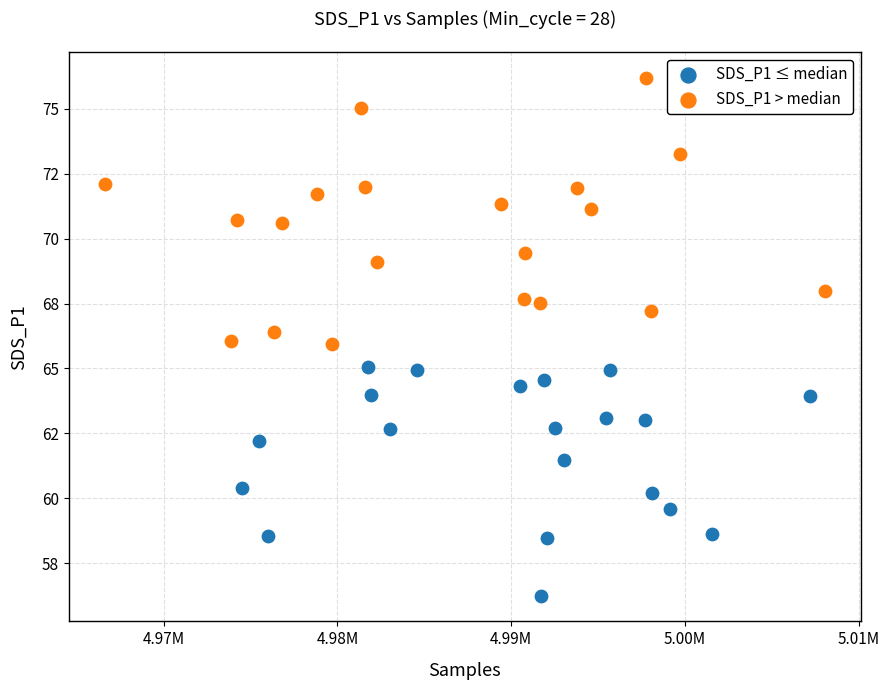

What are all the series names shown in the legend?

SDS_P1 ≤ median, SDS_P1 > median